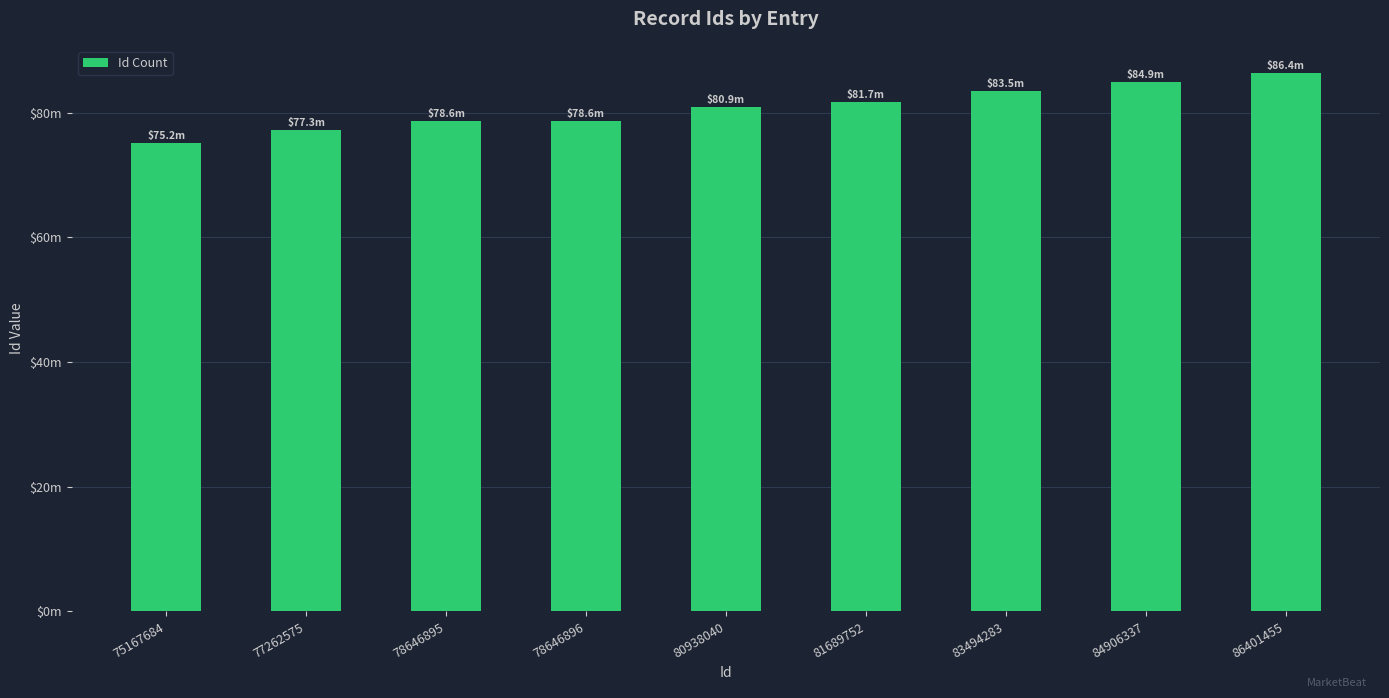

What is the change in value from 83494283 to 86401455?

+2.9